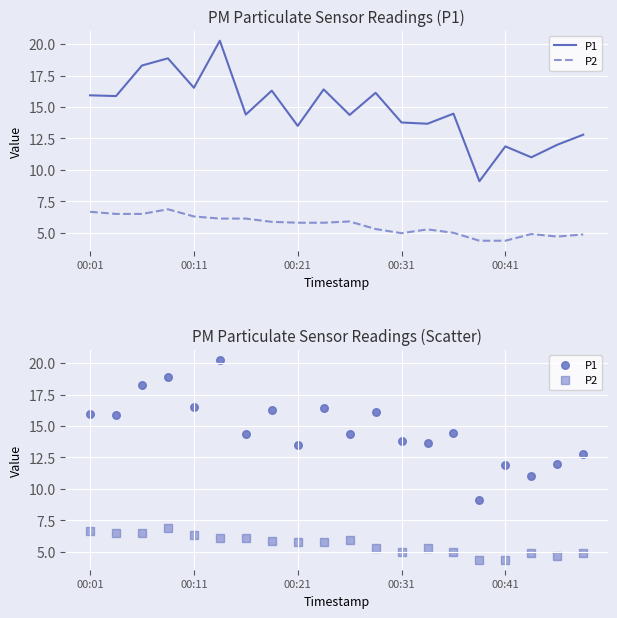

What is the total value across all series at 13?

18.9